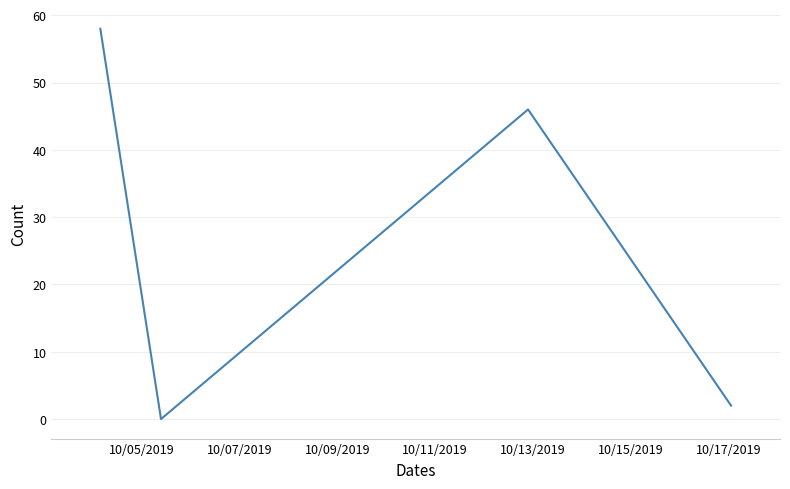

What is the maximum value shown in the chart?

58